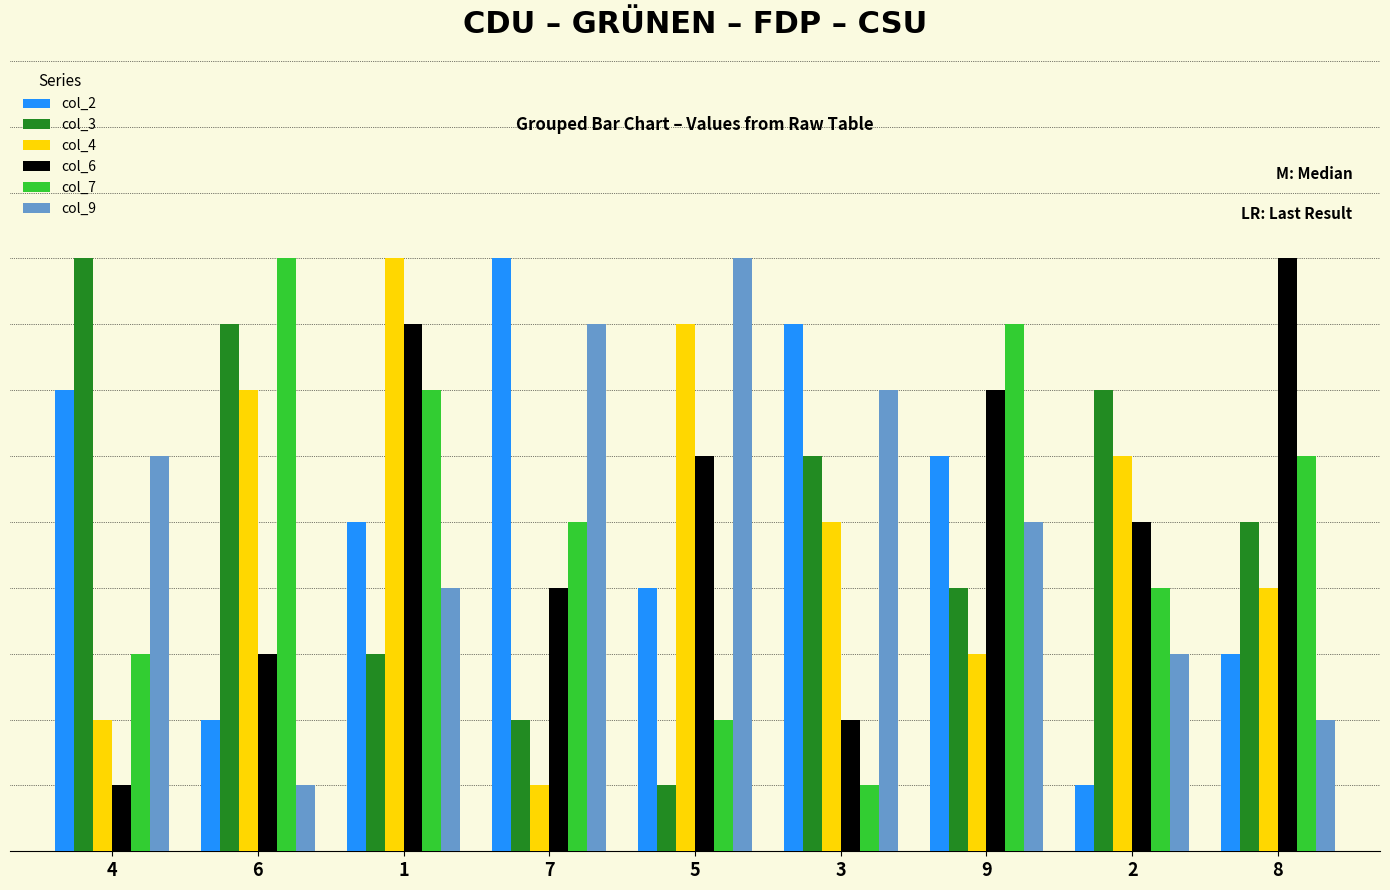

Reading left to right, list all the values displayed in this chart.

col_2: 7	2	5	9	4	8	6	1	3
col_3: 9	8	3	2	1	6	4	7	5
col_4: 2	7	9	1	8	5	3	6	4
col_6: 1	3	8	4	6	2	7	5	9
col_7: 3	9	7	5	2	1	8	4	6
col_9: 6	1	4	8	9	7	5	3	2